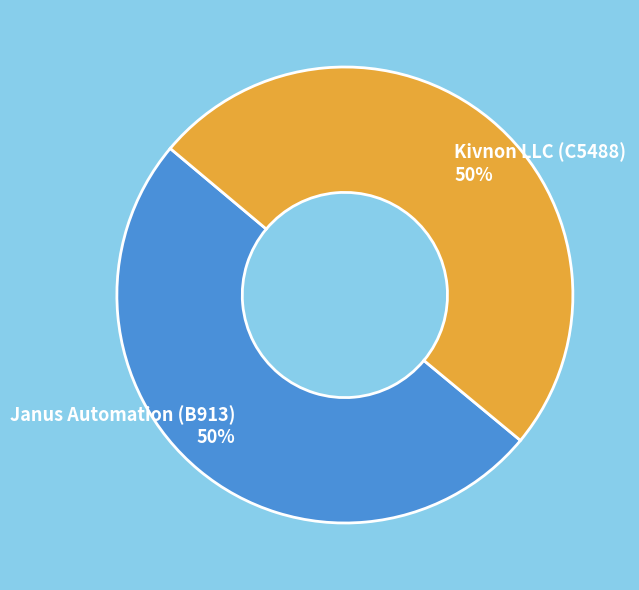

The Janus Automation (B913) slice represents 50% of the pie. True or false?

True